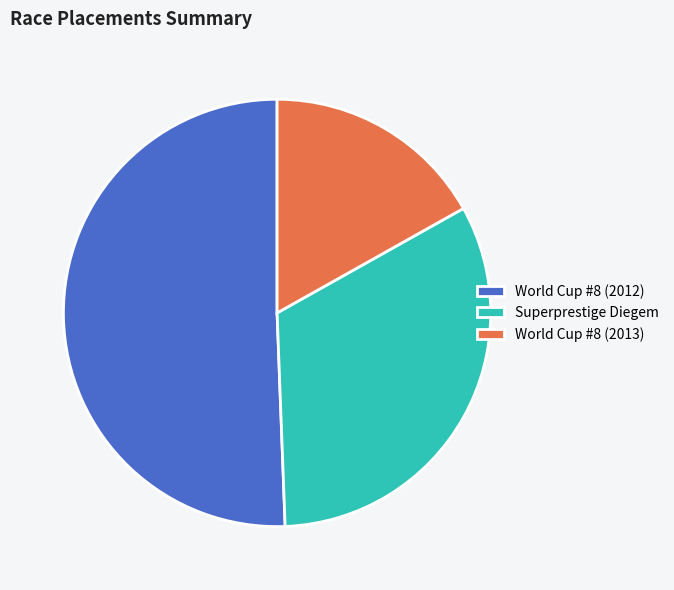

Combined, do Superprestige Diegem and World Cup #8 (2012) account for over 50%?

Yes